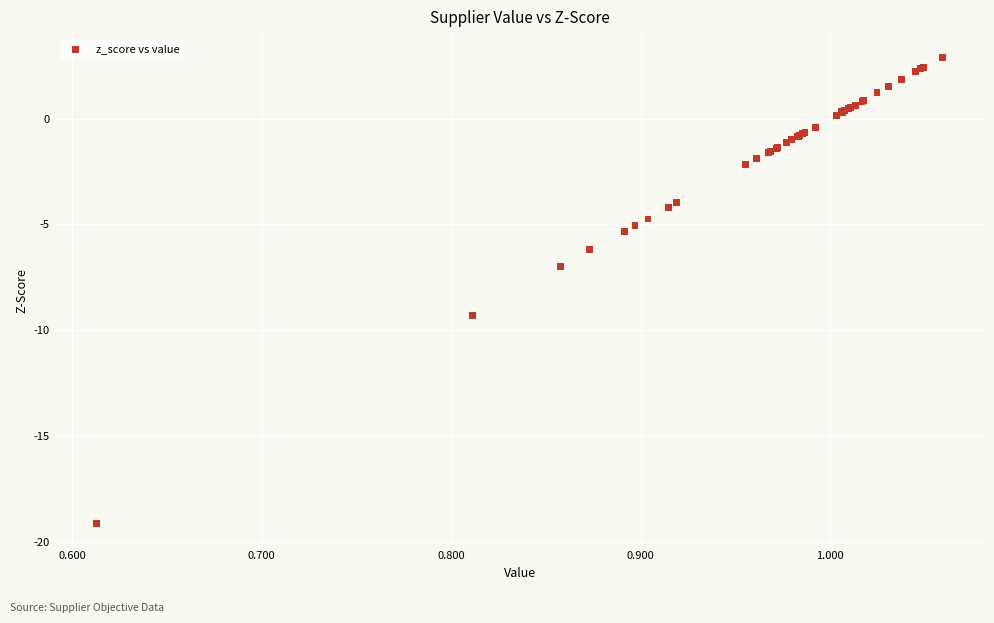

What Y value in the scatter plot is closest to -8?

-7.0